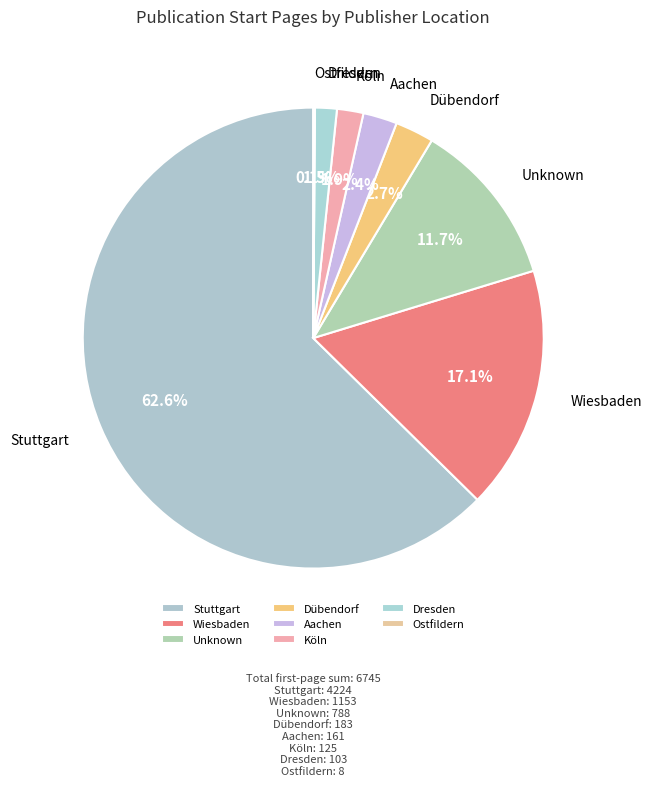

Between Unknown and Dresden, which is larger?

Unknown